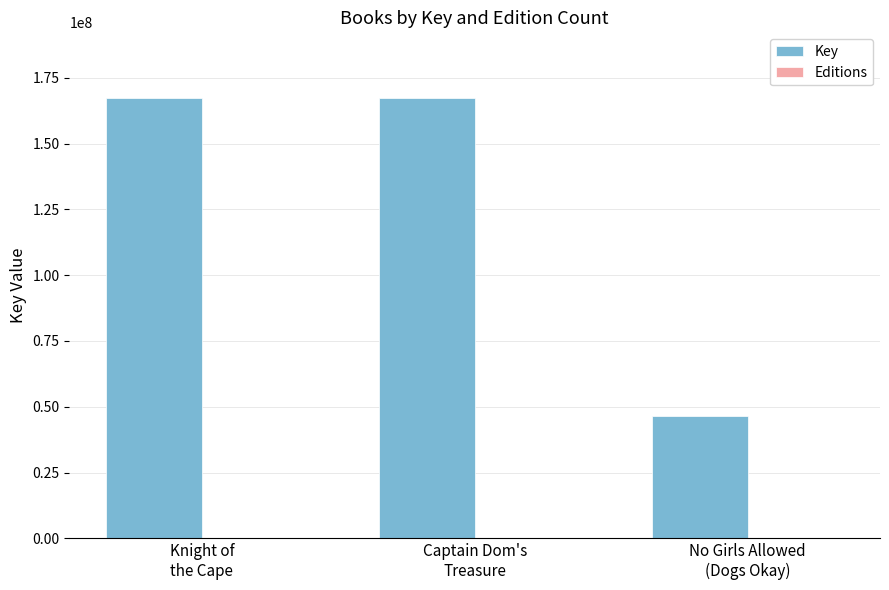

What is the sum of all Key values?

380944952